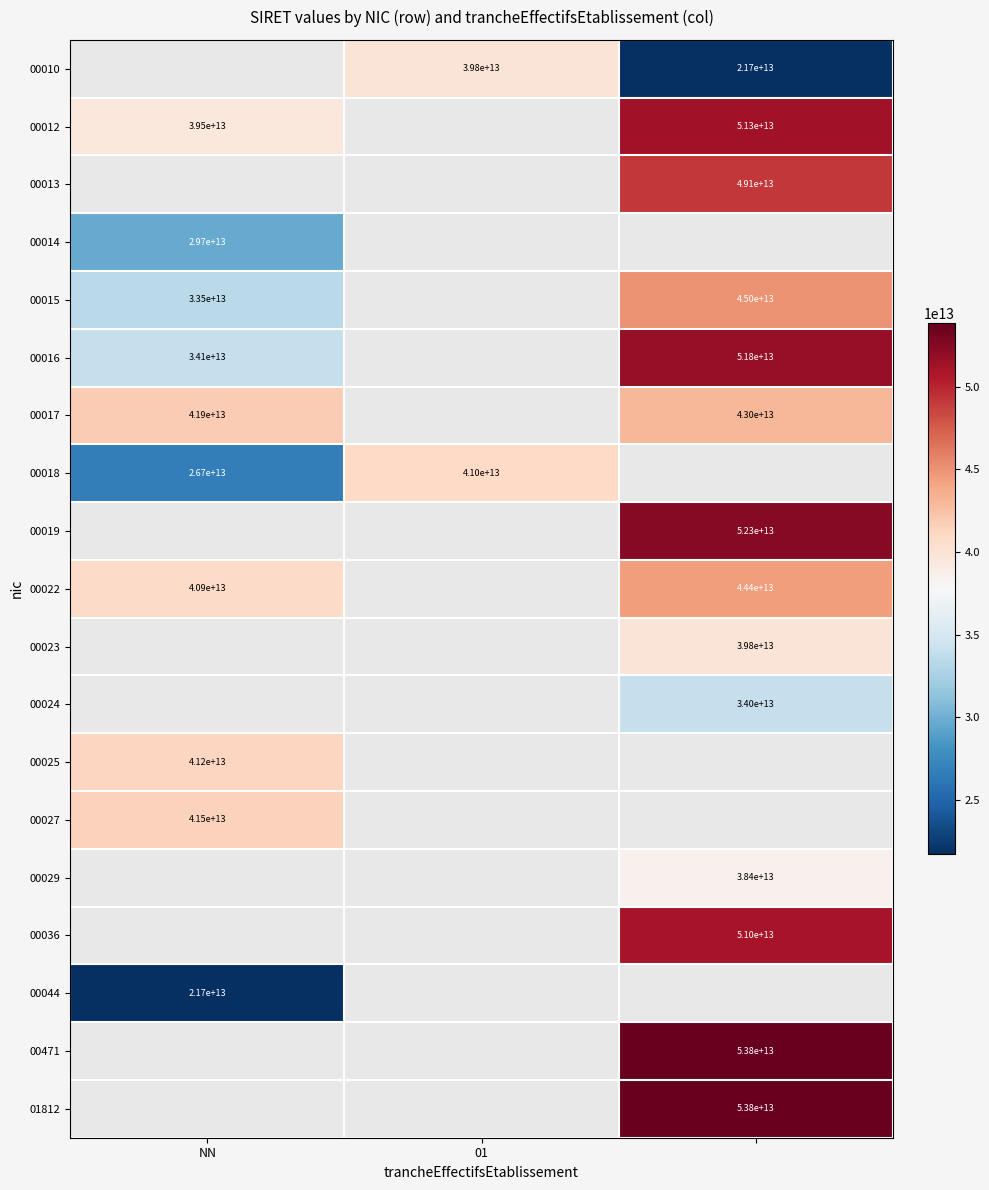

The value of 00010 at 01 is 56330118910236. True or false?

False